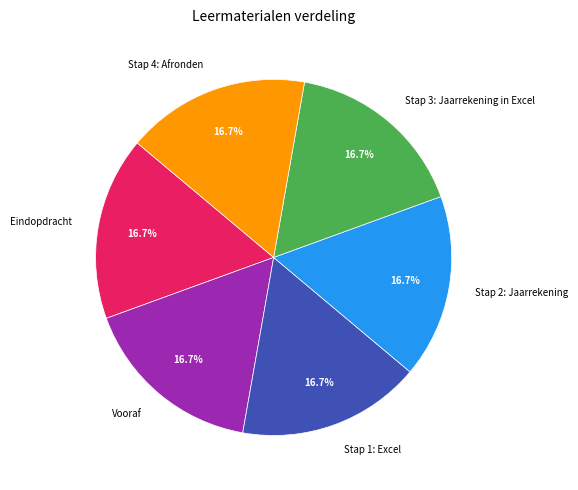

Approximately how many times larger is the value at Stap 1: Excel compared to Eindopdracht?

1.0